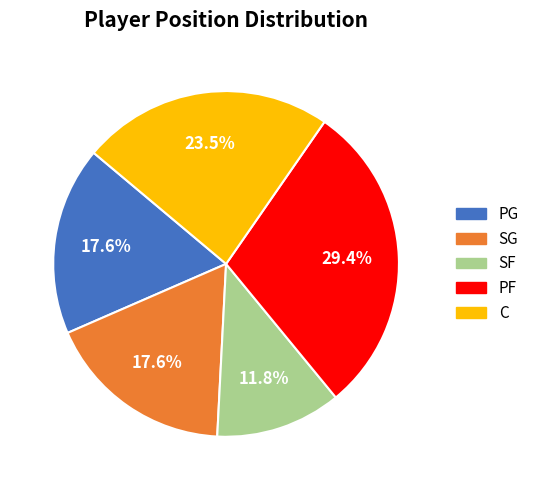

Which has a higher value, SG or SF?

SG